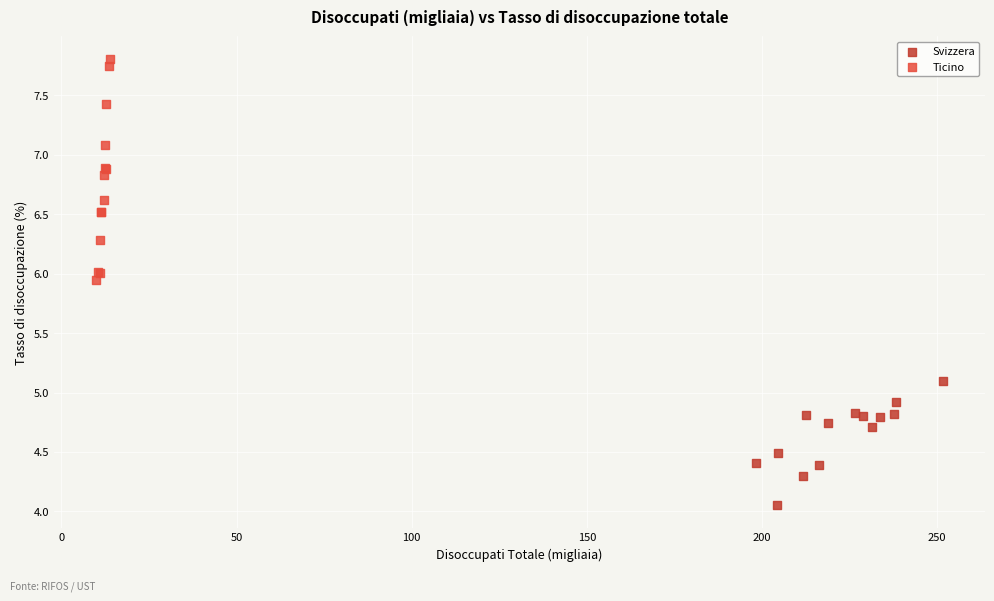

Which series contains the highest Y value?

Ticino